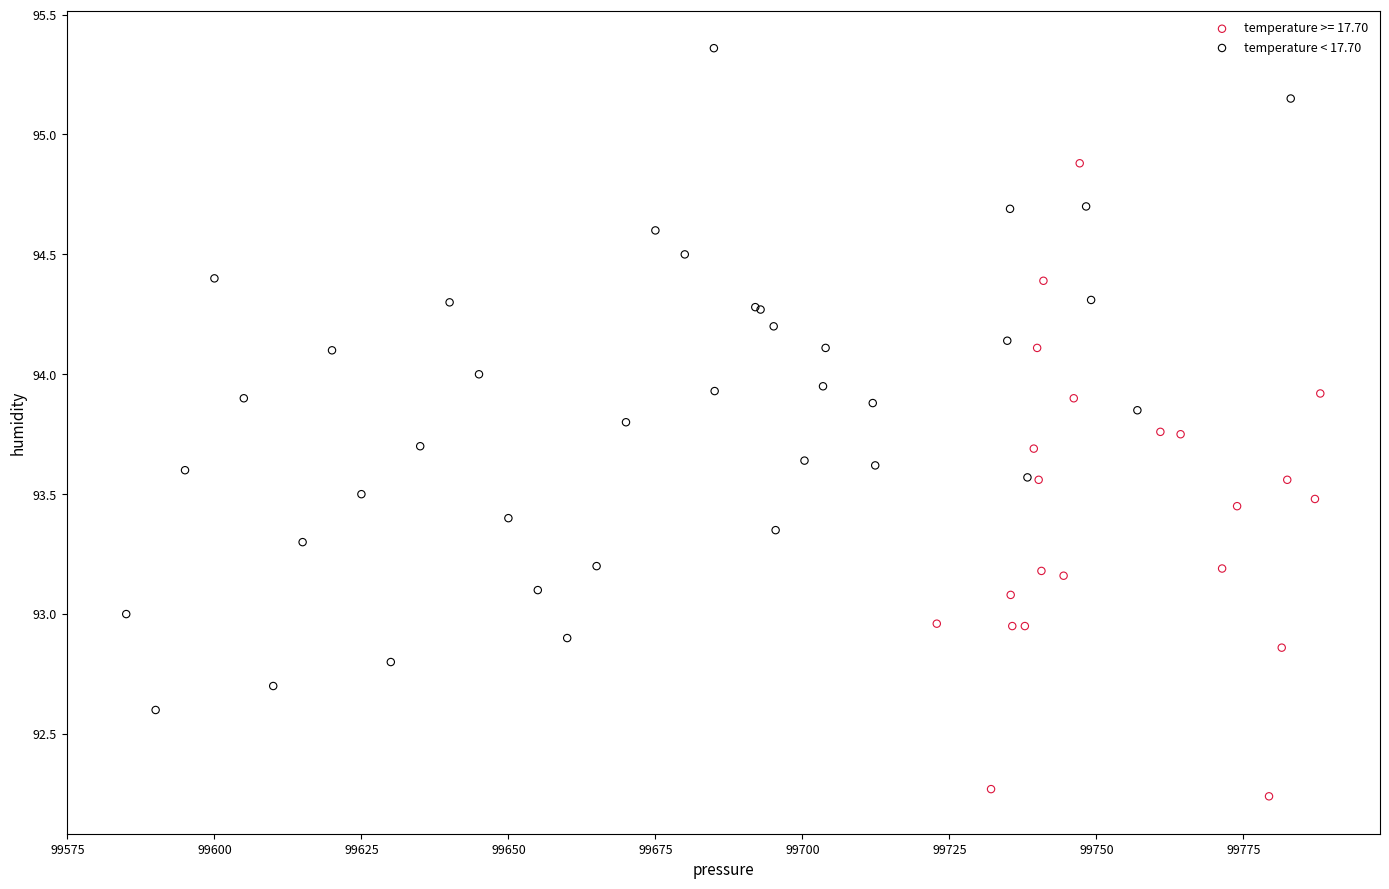

Which series reaches the minimum Y coordinate?

temperature >= 17.70